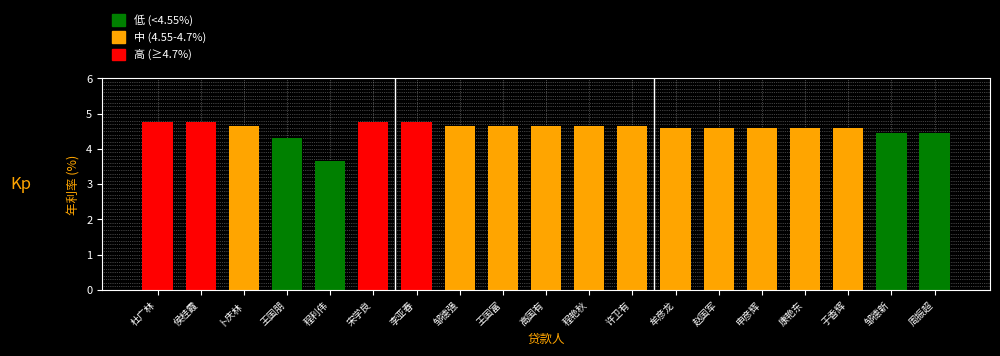

What is the label of the 12th bar from the left?

许卫有